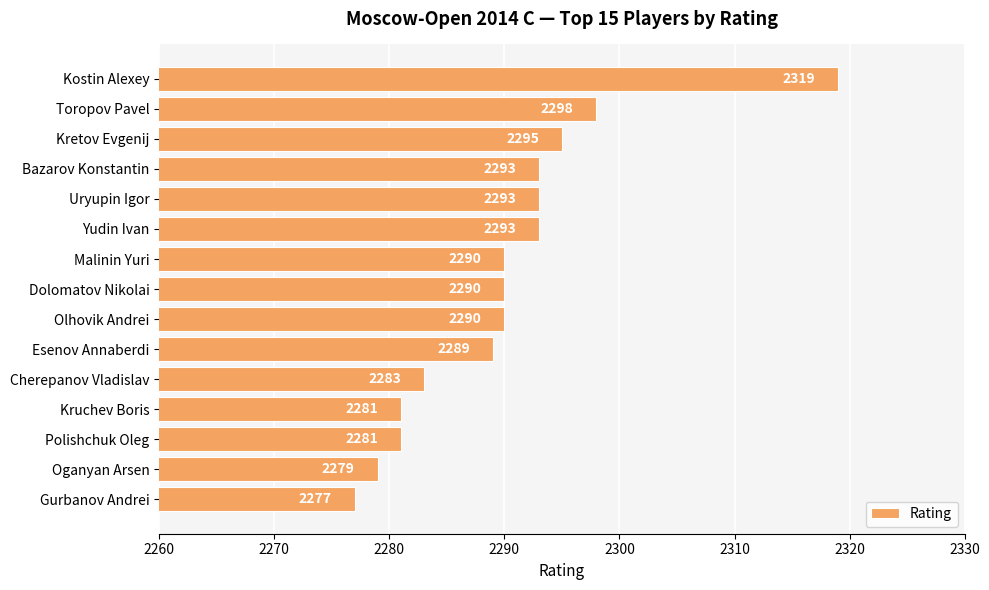

What is the approximate value at Cherepanov Vladislav?

2283